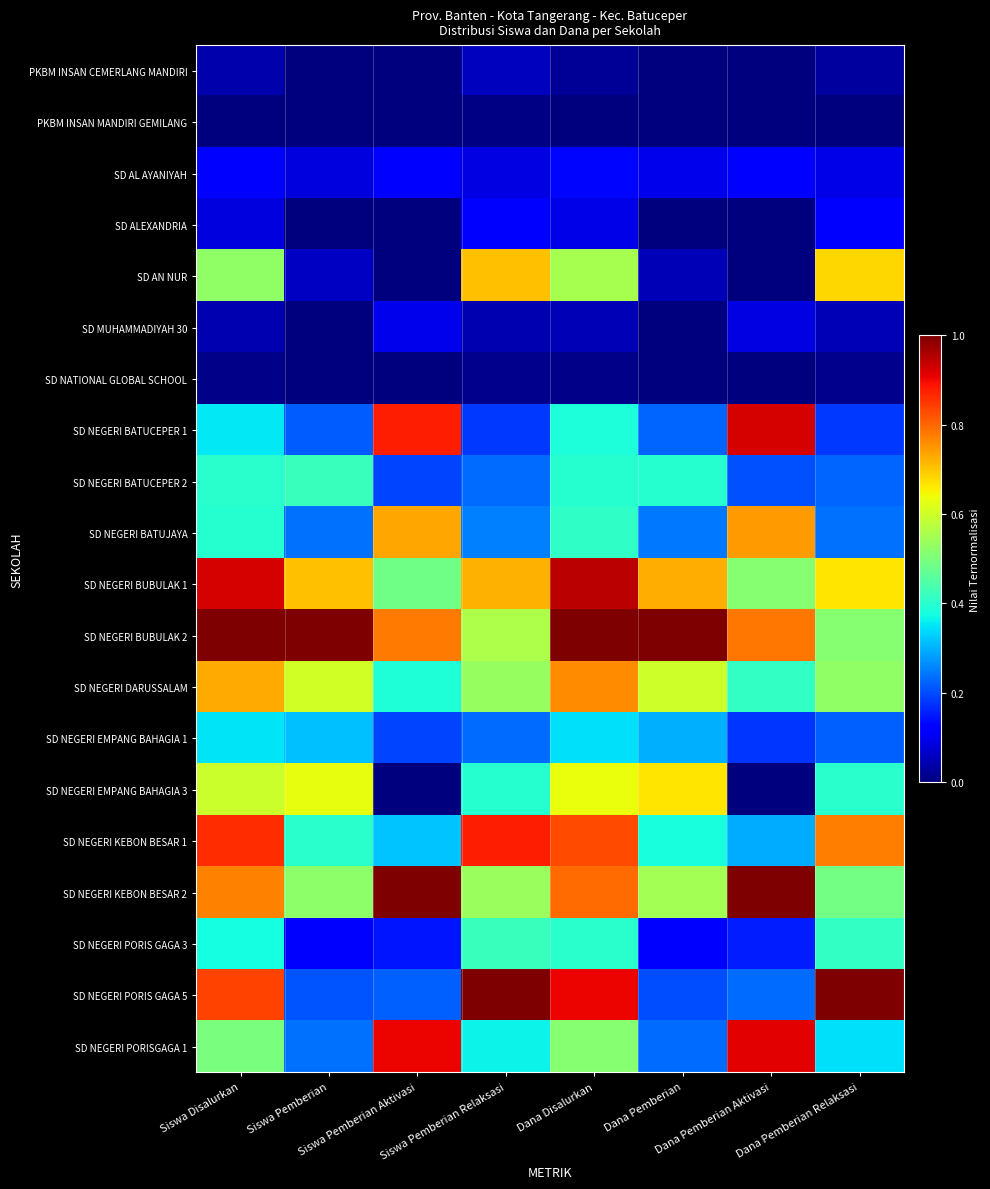

Which category has the highest value across all series?

Siswa Disalurkan